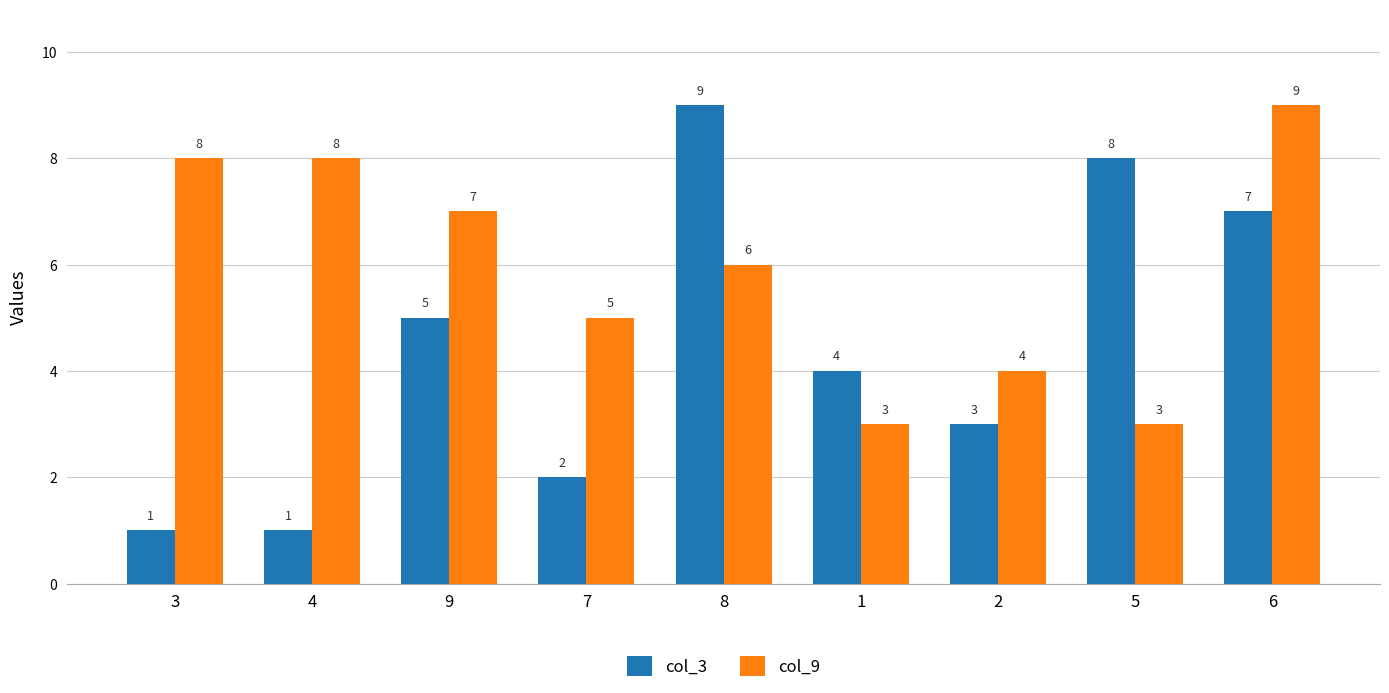

Rank the series by their average value, from highest to lowest.

col_9, col_3